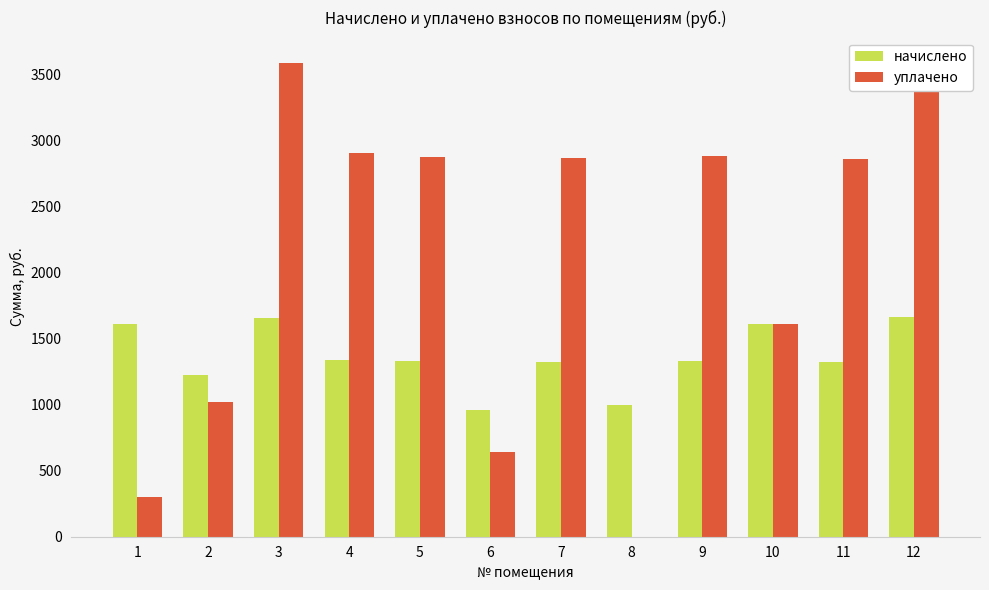

What is the greatest value displayed?

3596.6